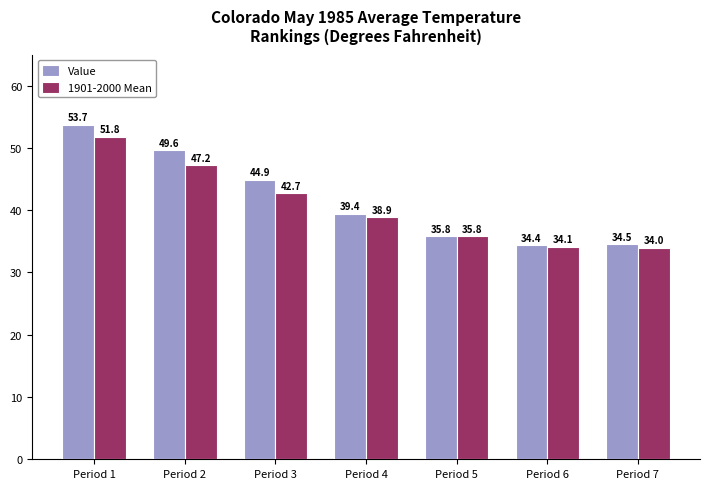

List the series in order of their peak value, highest first.

Value, 1901-2000 Mean